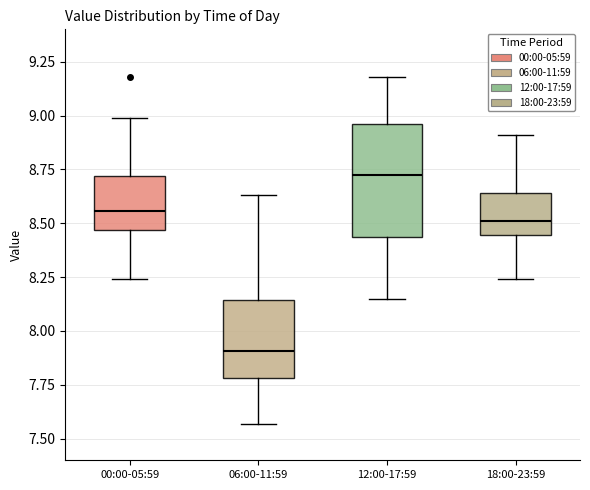

Reading left to right, read every box against the y-axis: the position of its median line, the range the box covers, and the ends of its whiskers. The values are not printed on the chart, so give them approximately, as read against the axis.

00:00-05:59: median 8.55, box 8.45 to 8.70, whiskers 8.25 to 9.00
06:00-11:59: median 7.90, box 7.80 to 8.15, whiskers 7.55 to 8.65
12:00-17:59: median 8.75, box 8.45 to 8.95, whiskers 8.15 to 9.20
18:00-23:59: median 8.50, box 8.45 to 8.65, whiskers 8.25 to 8.90